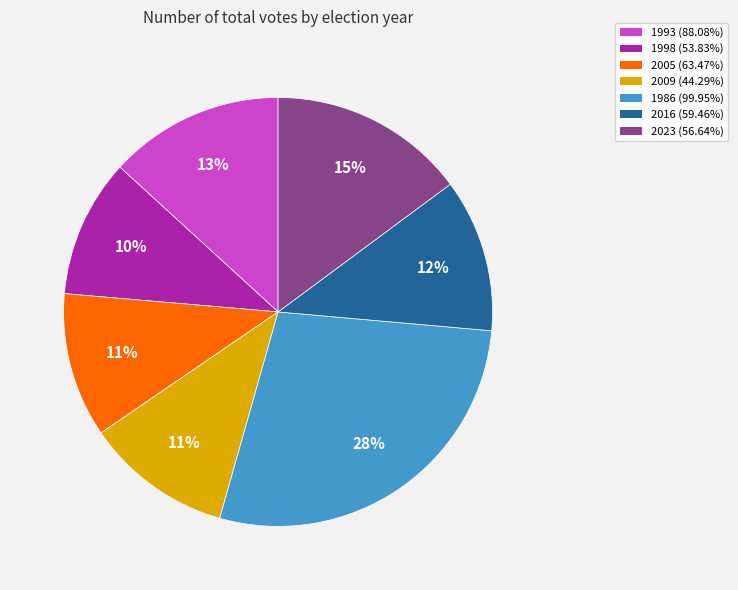

To the nearest percent, what portion does 2009 (44.29%) represent?

11%